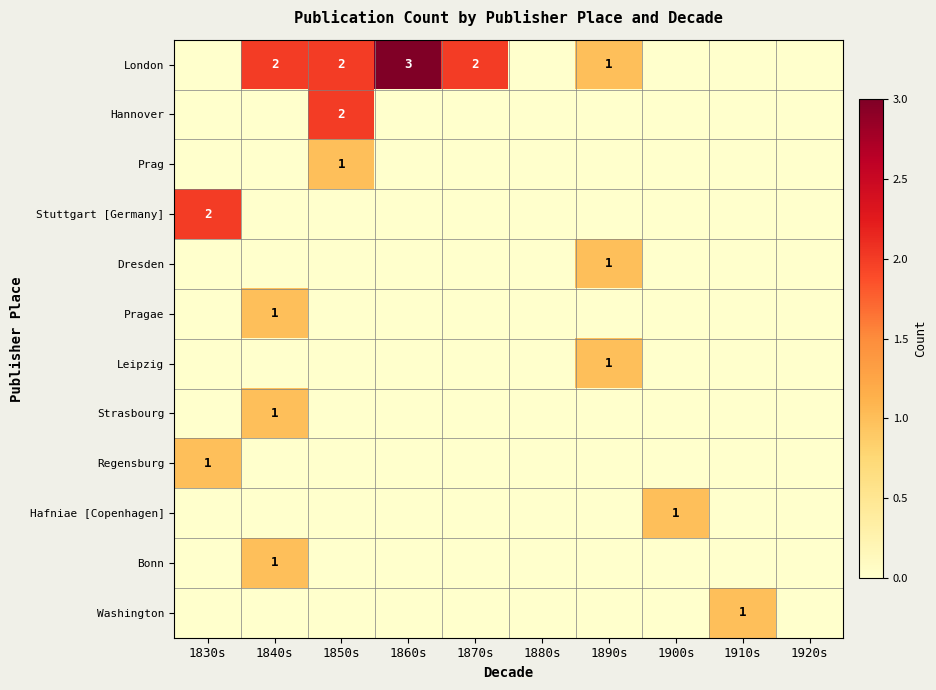

Which has a higher value, 1910s or 1830s?

1910s